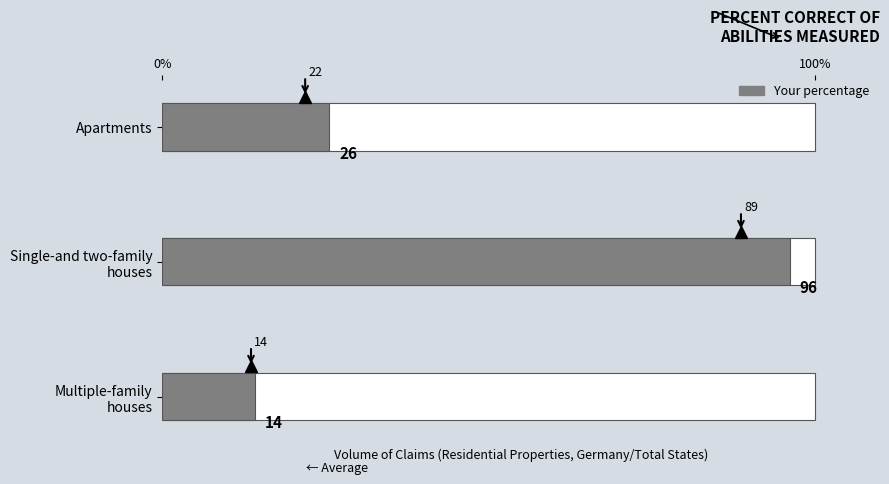

The chart shows a value of 5.4 at Multiple-family houses. True or false?

False